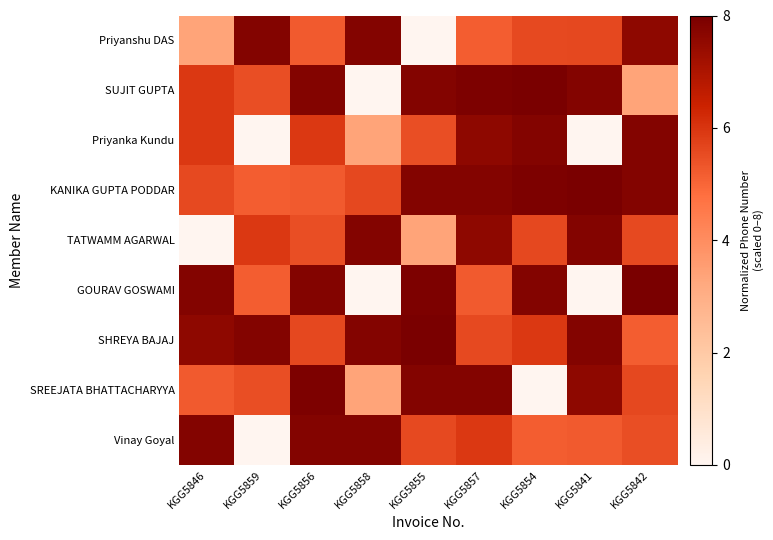

What is the difference between the highest and lowest values at KGG5856?

2.7